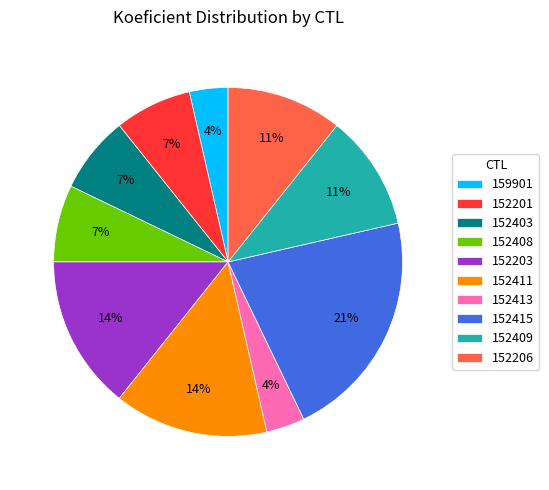

How many slices are in this pie chart?

10